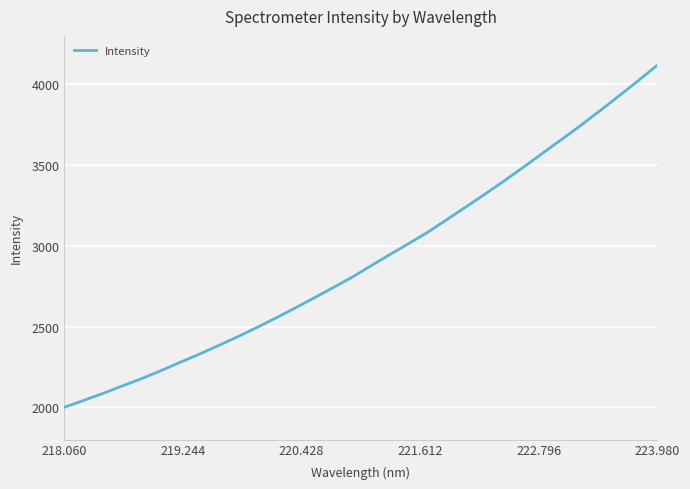

What is the difference between the maximum and minimum values?

2119.8